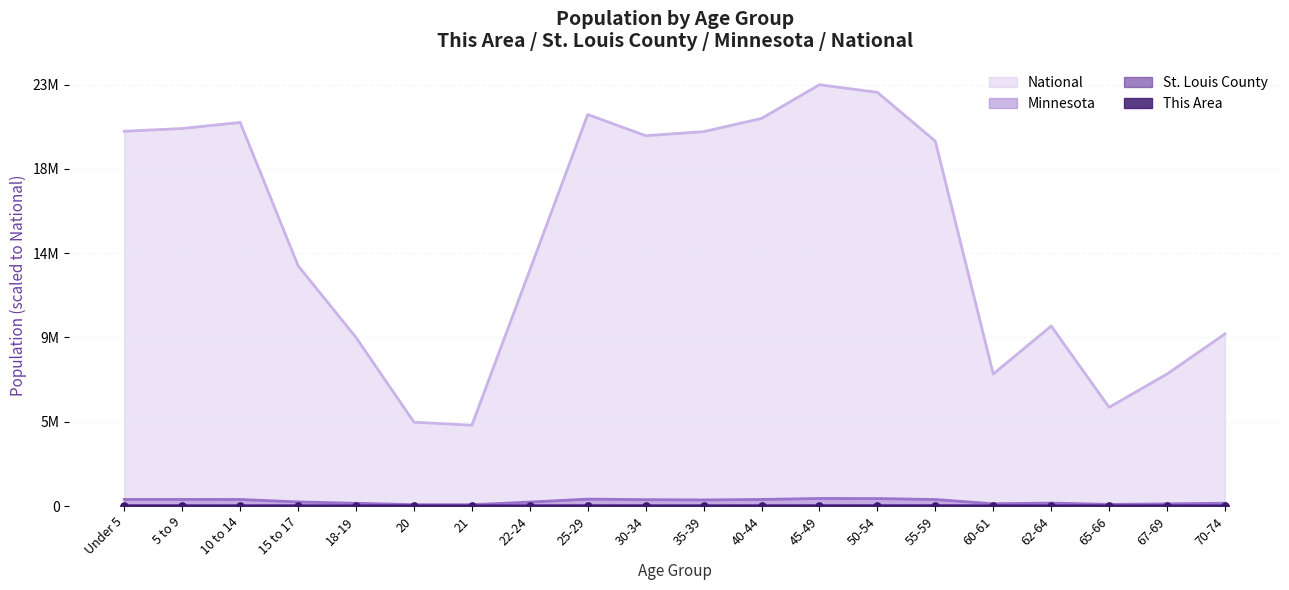

The value of National at 60-61 is 0.5. True or false?

False